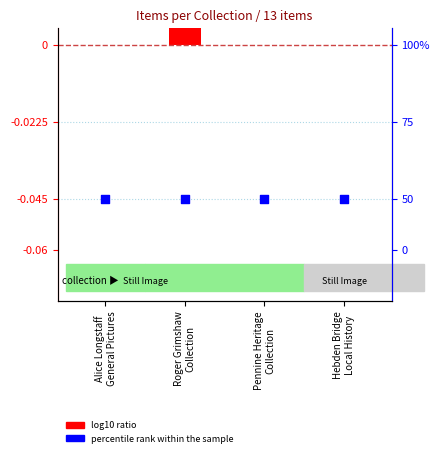

Which series has the largest total across all categories?

log10 ratio